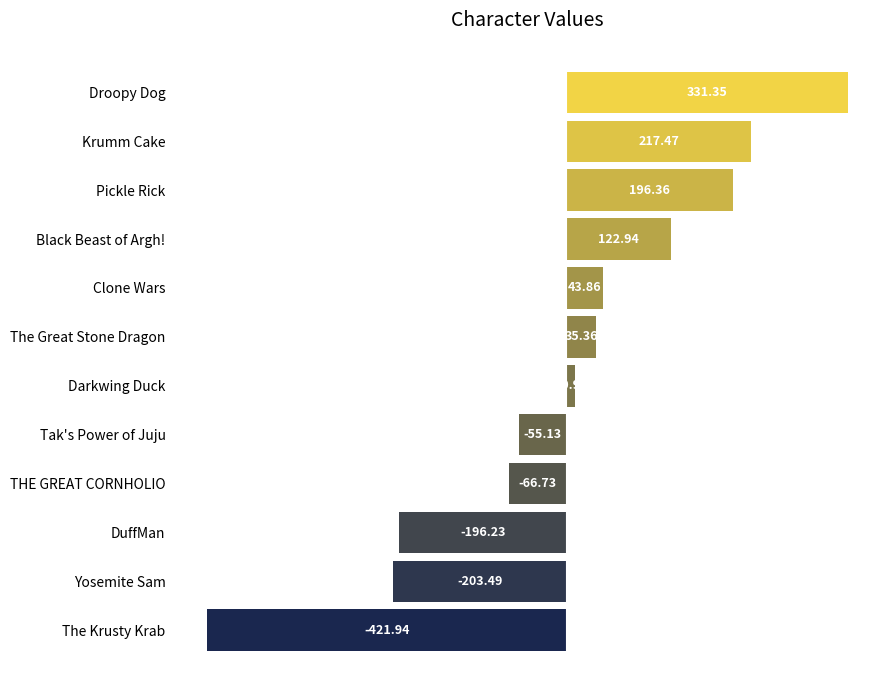

What is the greatest value displayed?

331.4